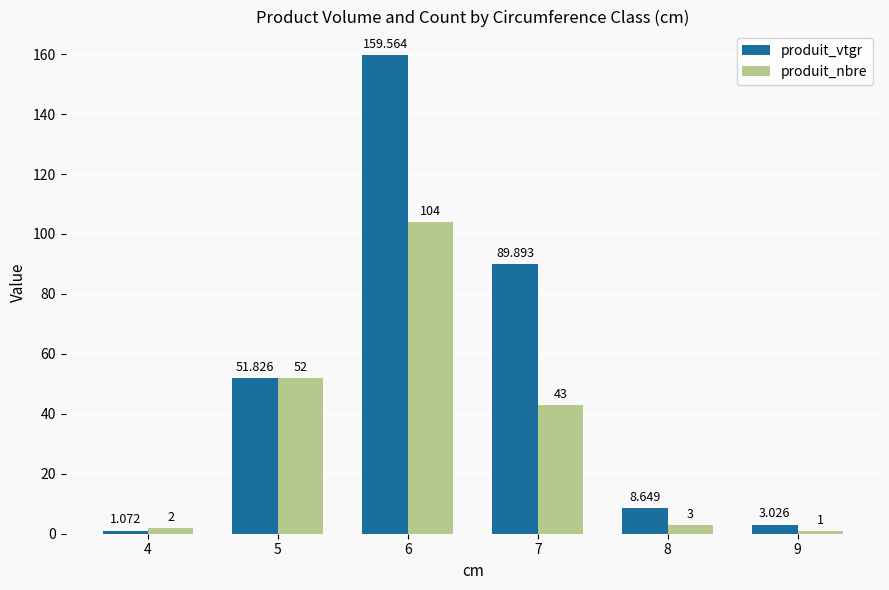

Rank the series at 7 from highest to lowest value.

produit_vtgr, produit_nbre